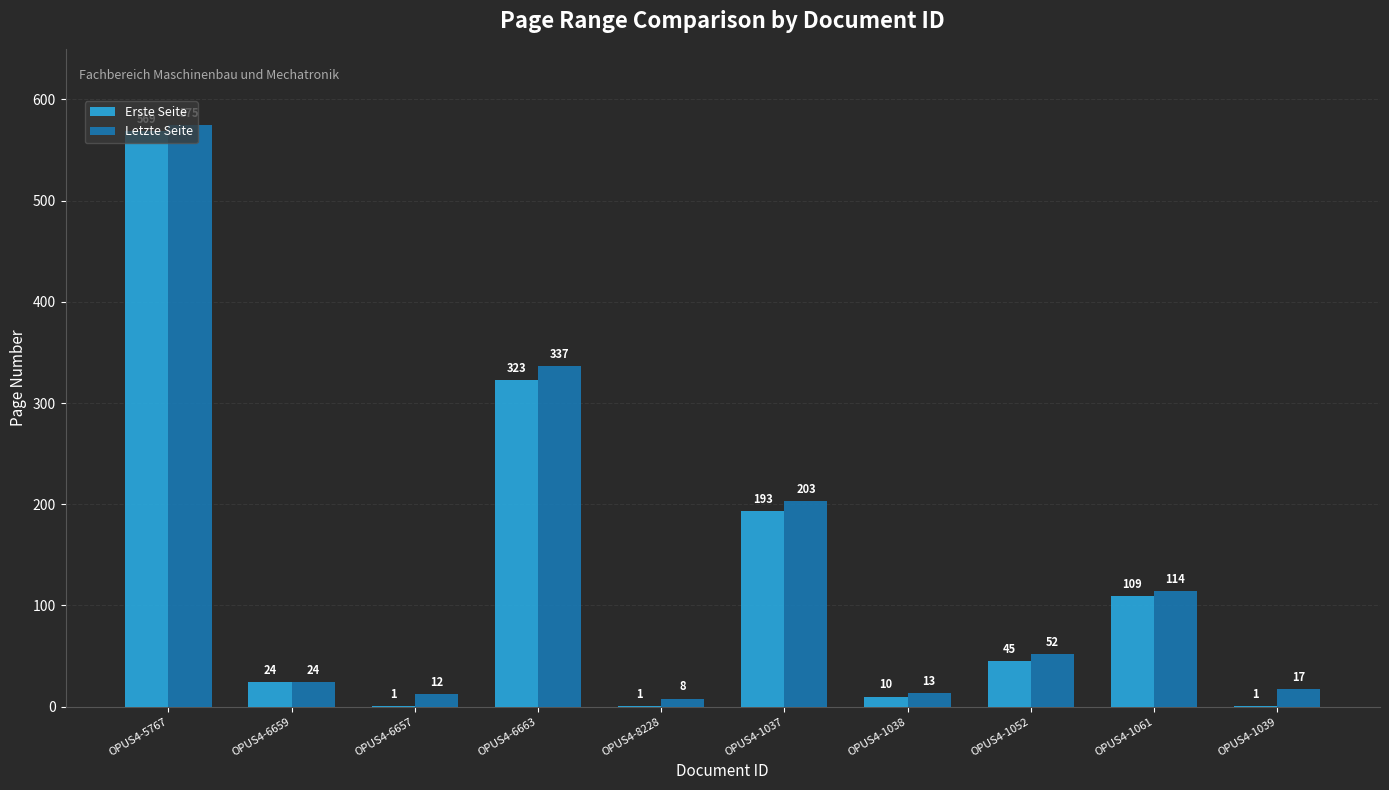

At which label does Letzte Seite reach its peak?

OPUS4-5767